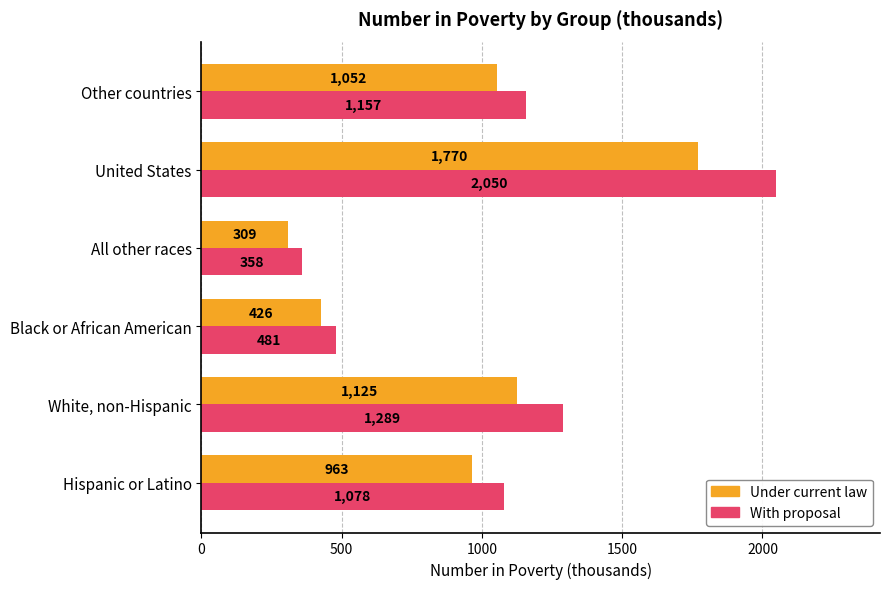

At how many categories does at least one series exceed 1436?

1